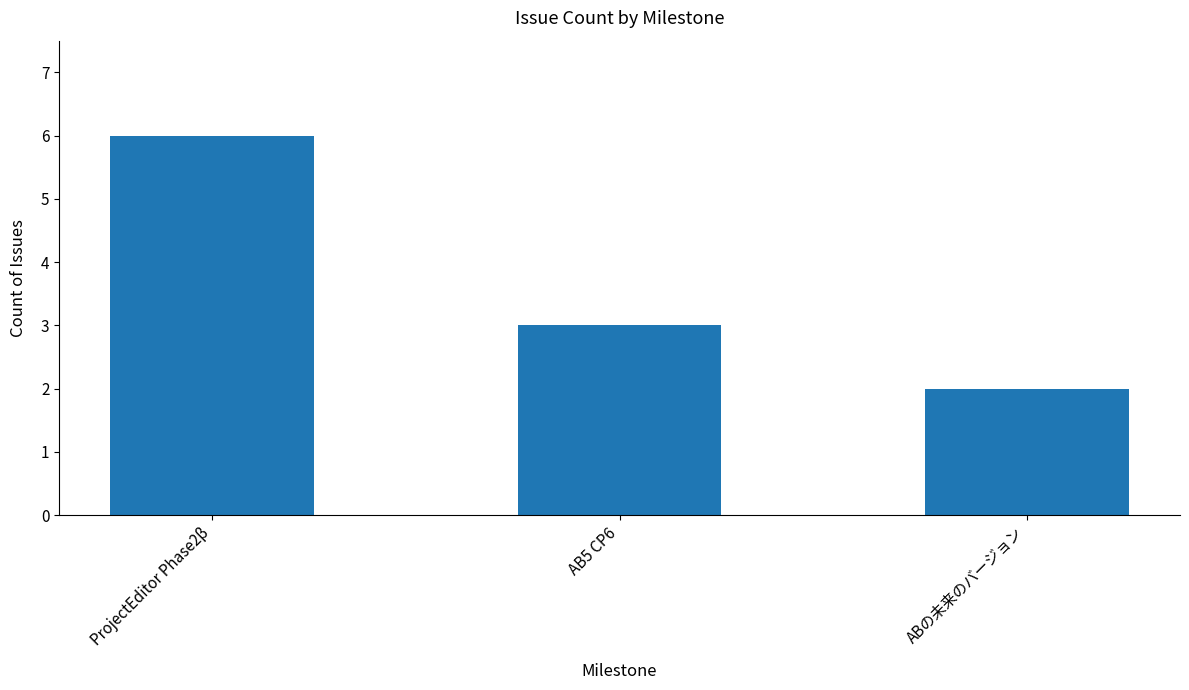

Are the bars grouped side by side (vs. stacked)?

No